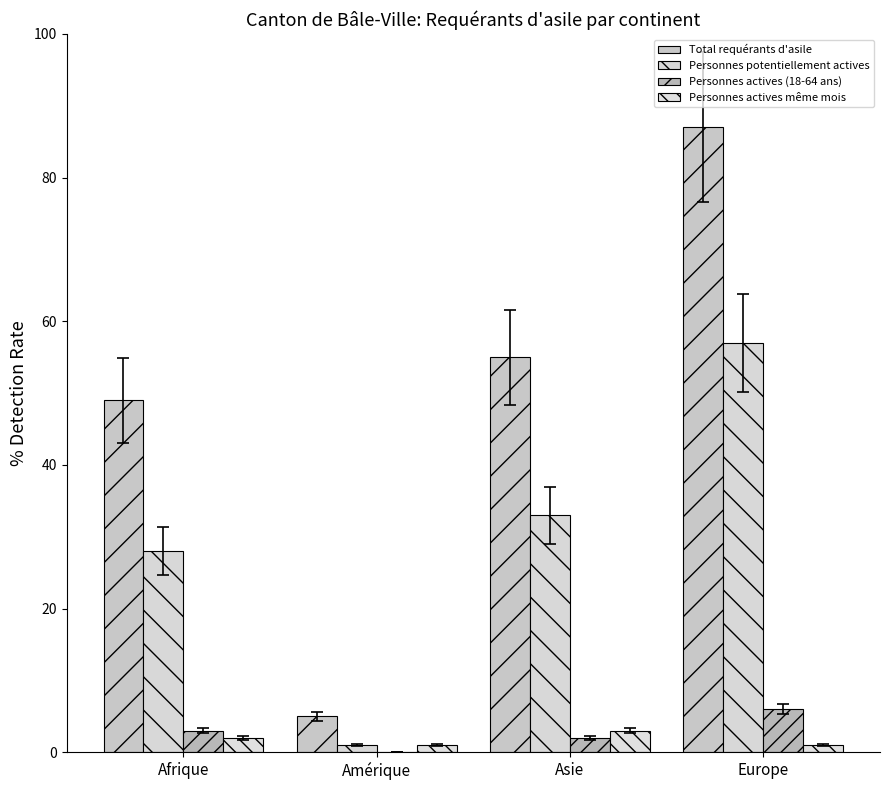

Where does the Total requérants d'asile series first go above 55?

Europe